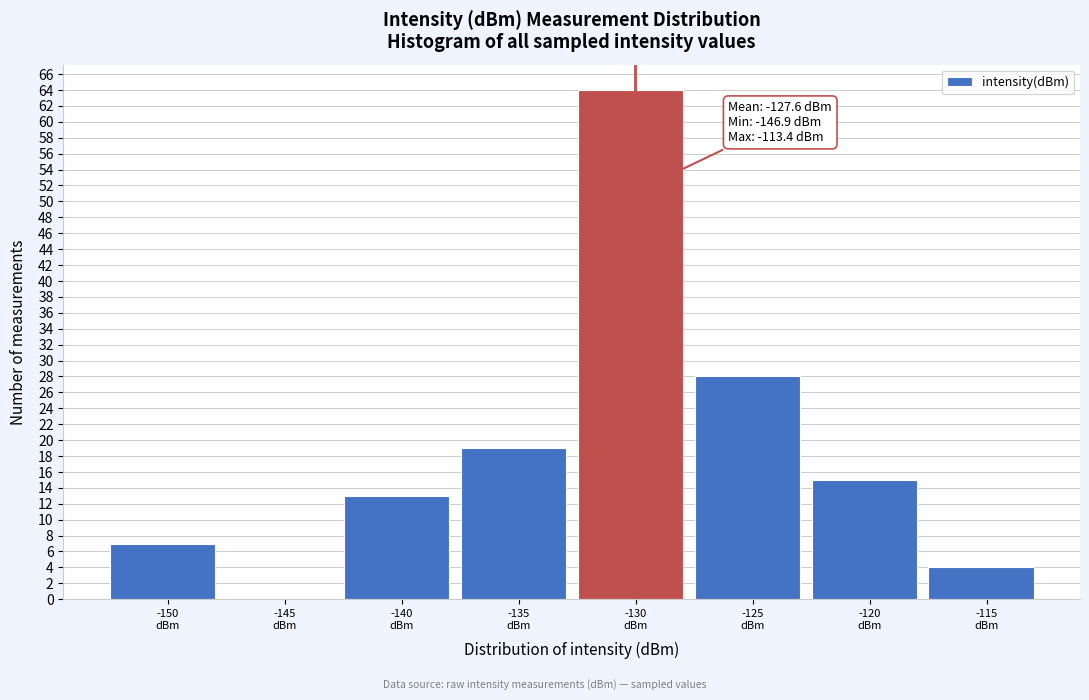

What is the sum of all values?

150